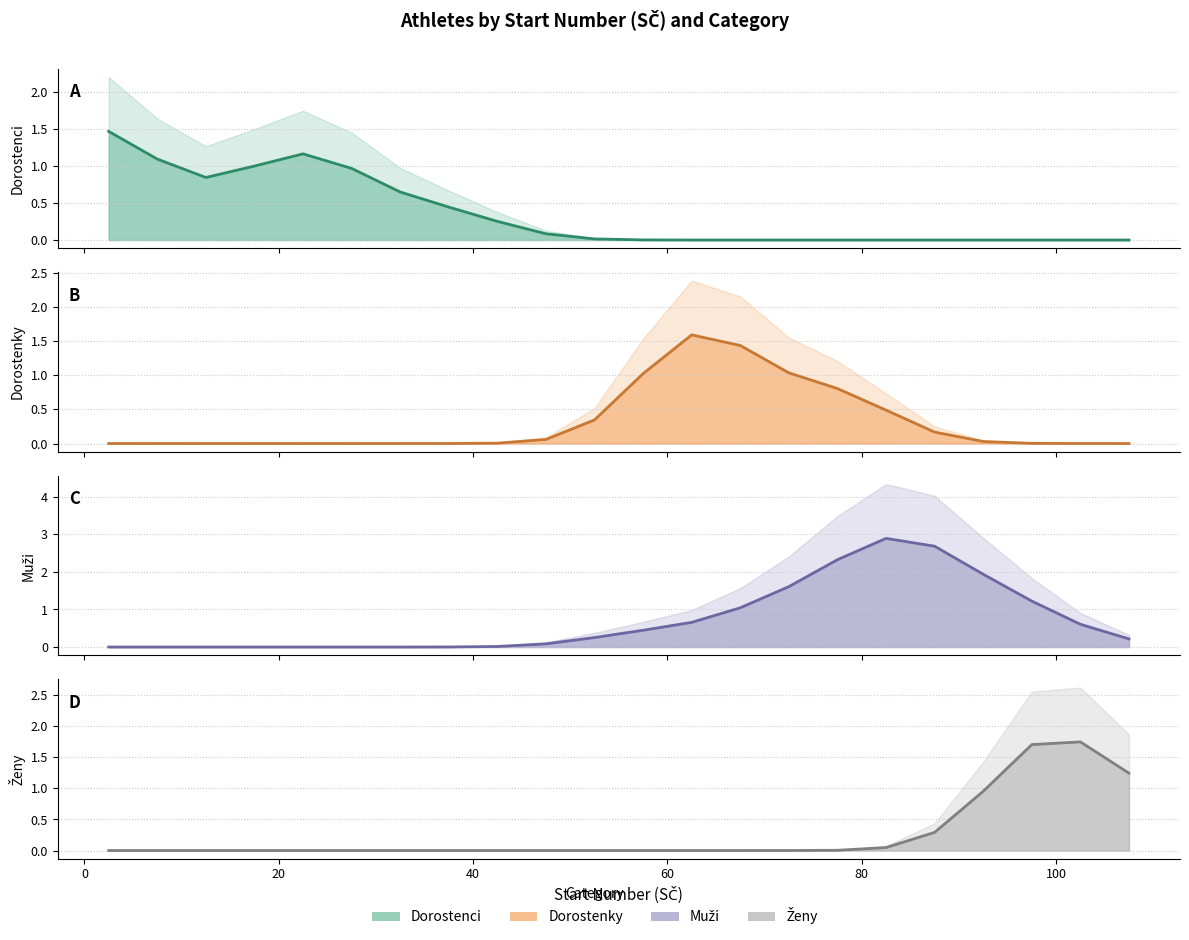

How many values in the Dorostenci estimate series exceed 0?

13